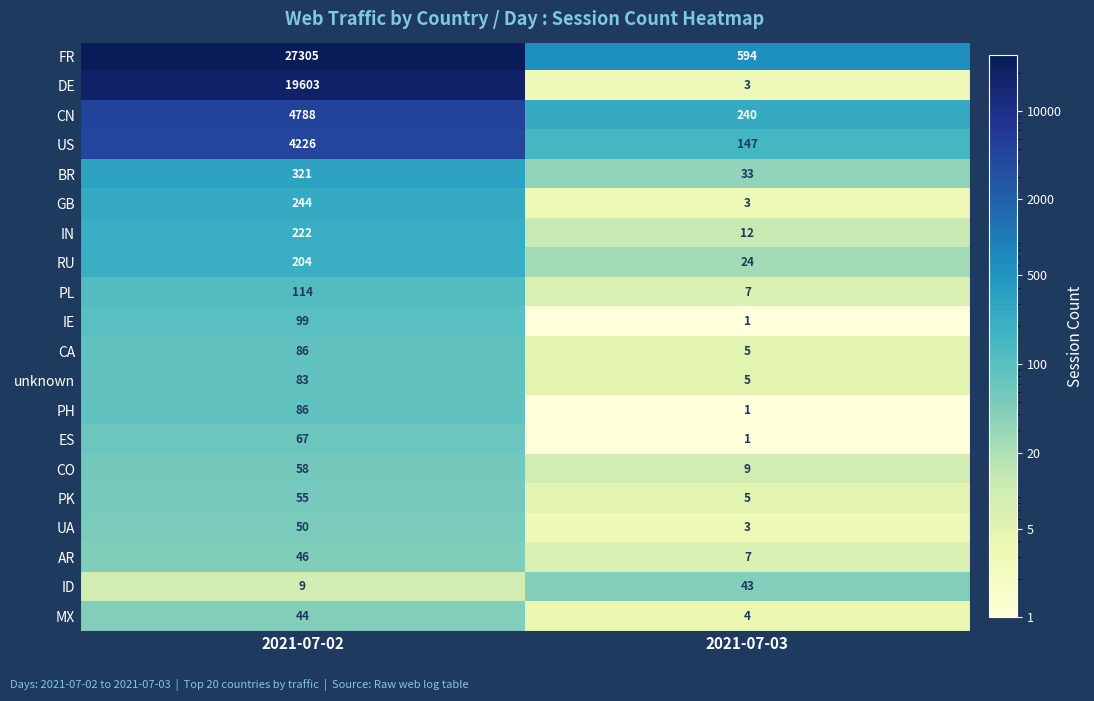

What is the approximate value of ES at 2021-07-02, to the nearest 10?

70